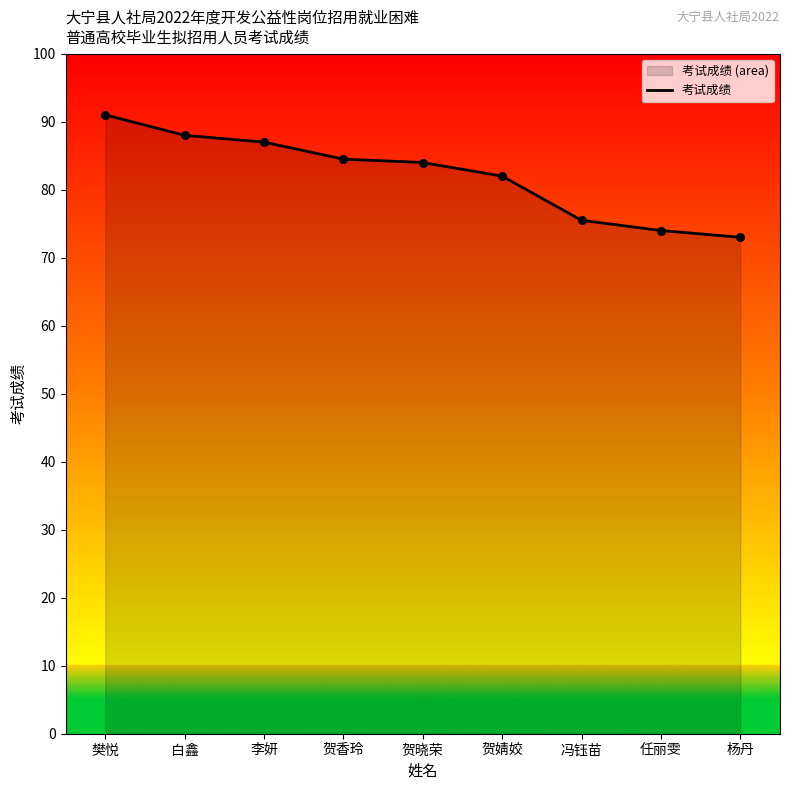

What is the change in value from 樊悦 to 杨丹?

-18.0